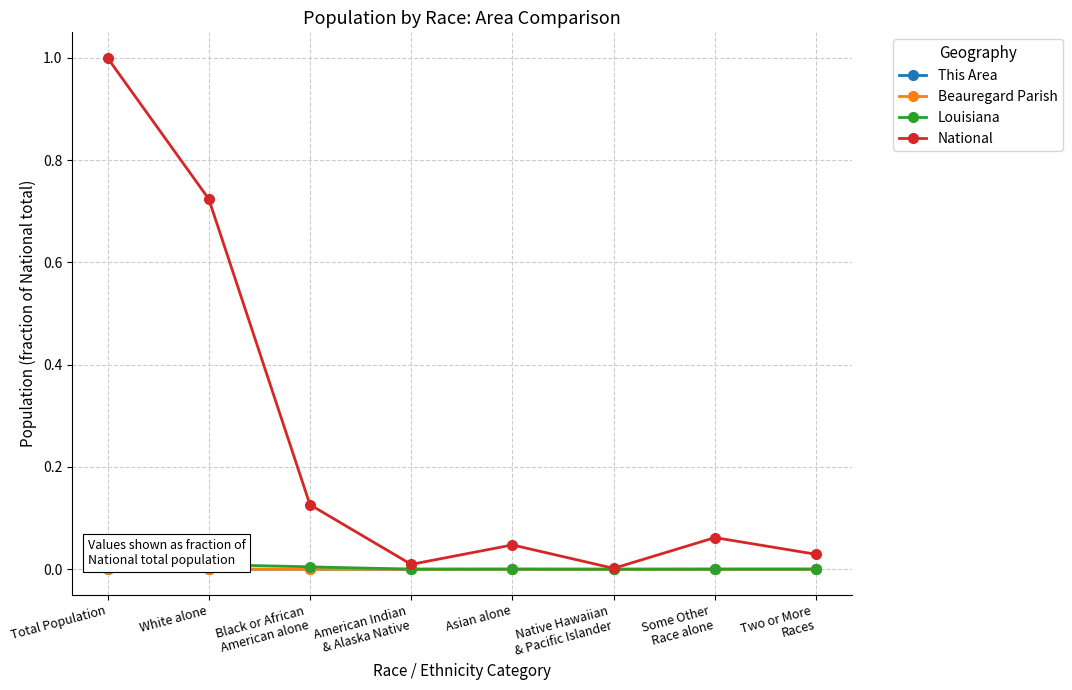

What is the spread (max minus min) of values at White alone?

0.7